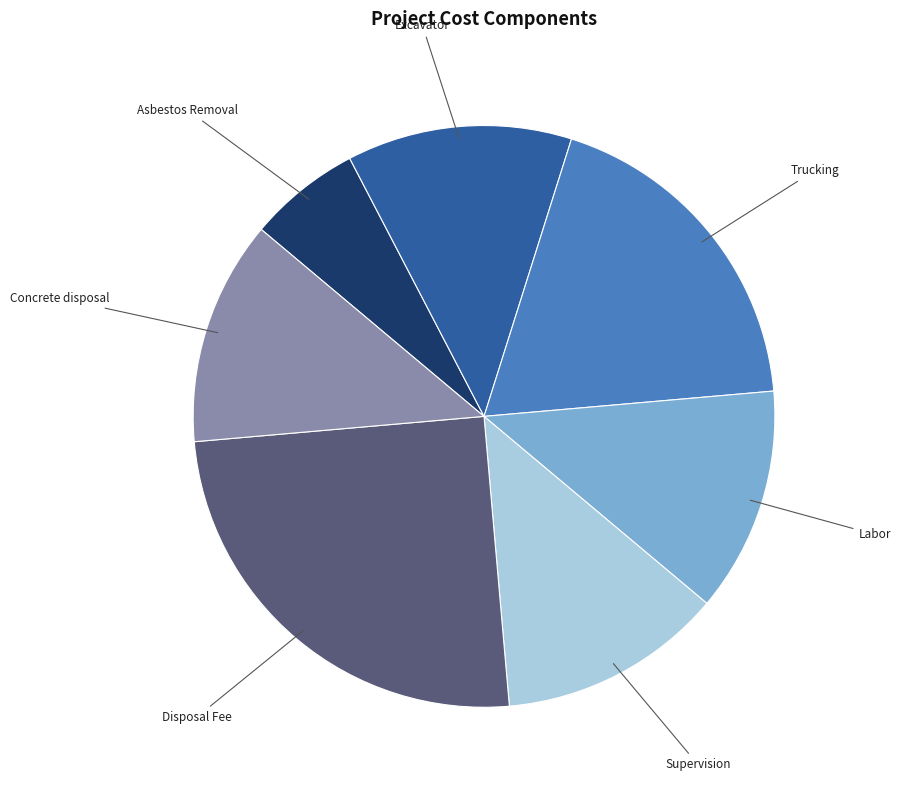

Do Supervision and Asbestos Removal together represent more than half of the pie?

No